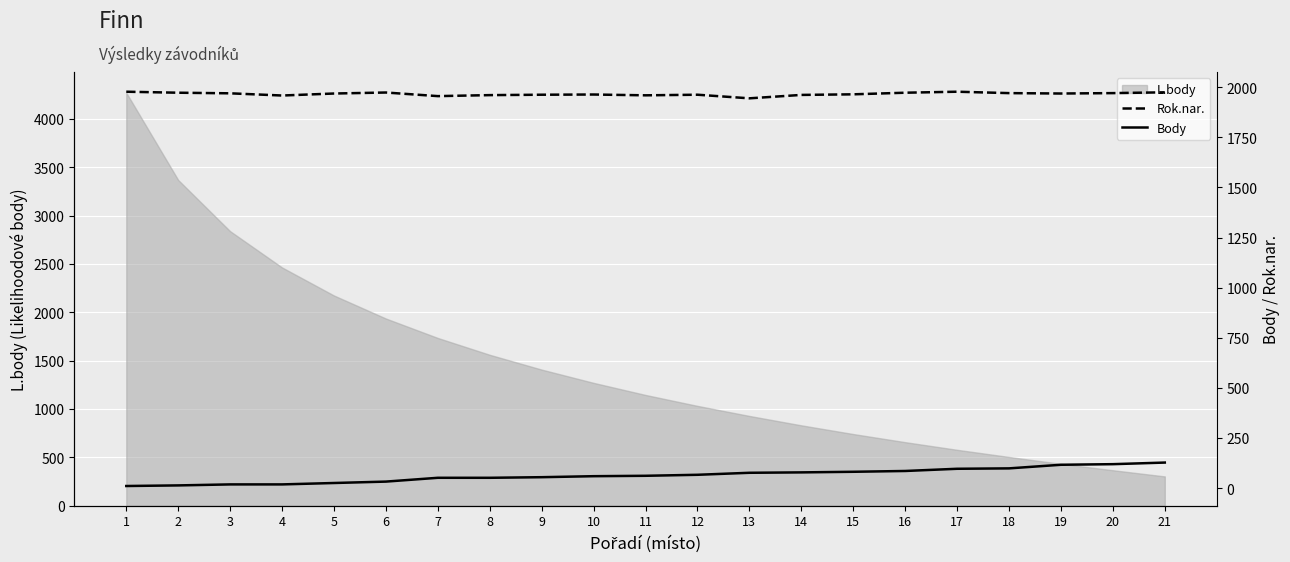

The value of L.body at 5 is 2173. True or false?

True